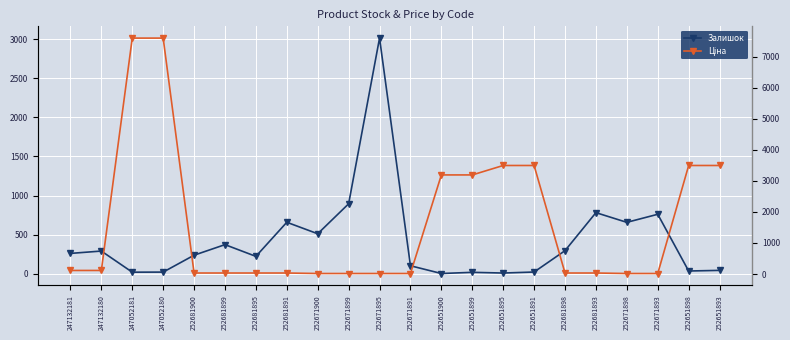

The Ціна series shows 59.3 at 247132181. True or false?

False